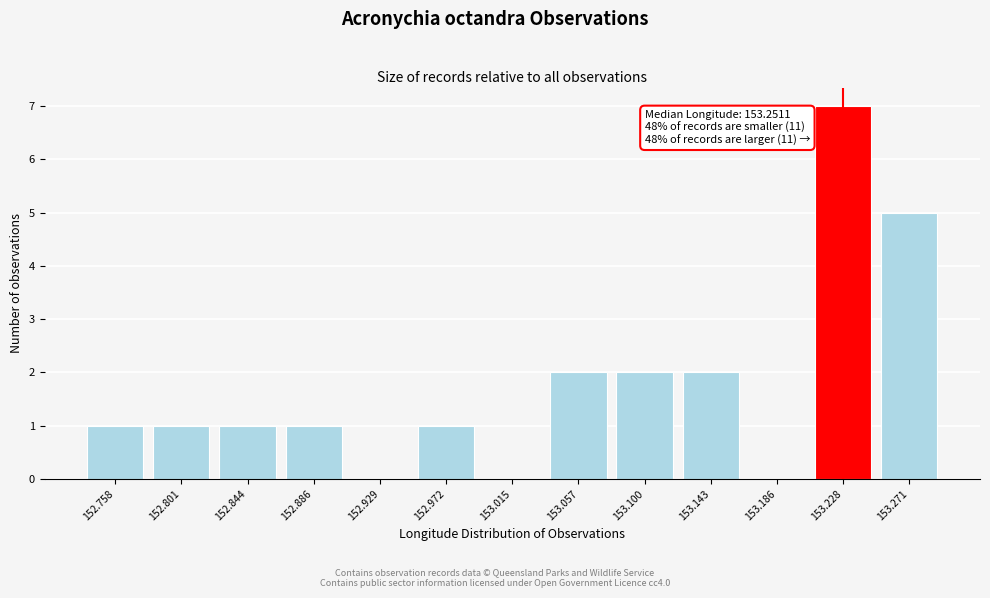

Reading left to right, transcribe all the data shown in this chart.

152.758=1	152.801=1	152.844=1	152.886=1	152.929=0	152.972=1	153.015=0	153.057=2	153.100=2	153.143=2	153.186=0	153.228=7	153.271=5